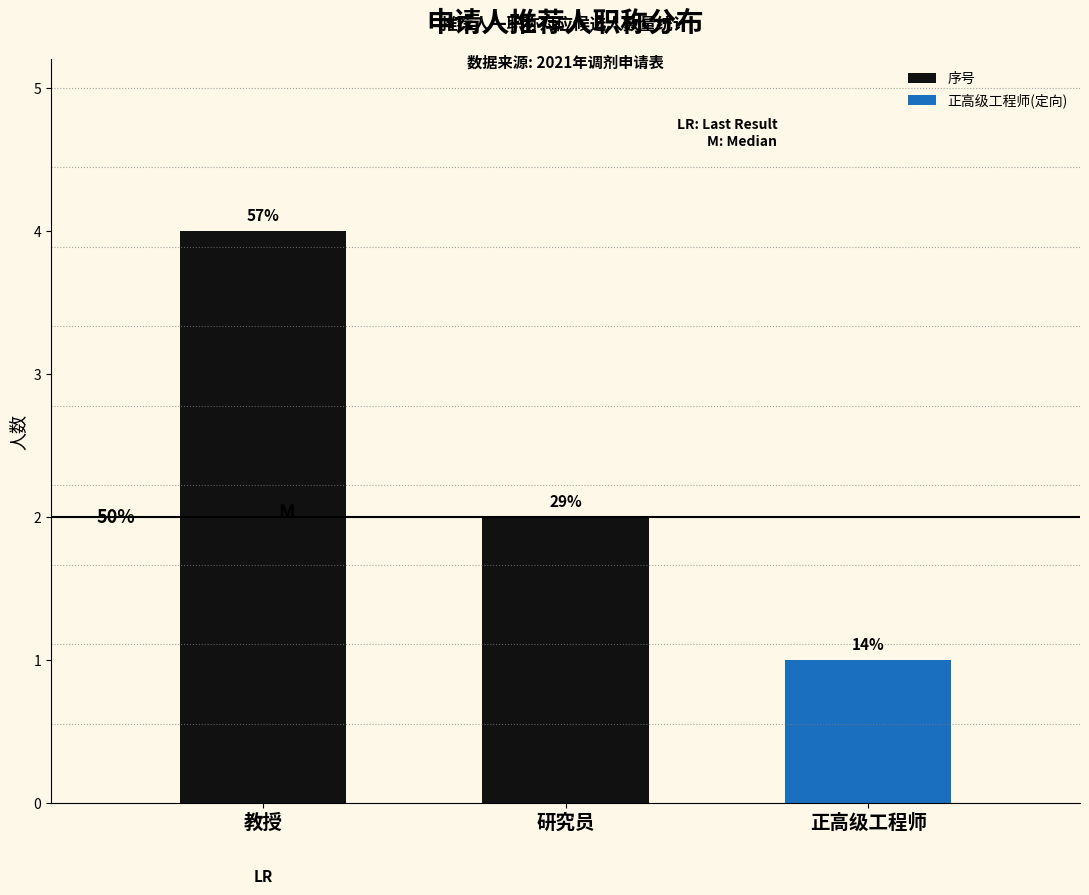

What is the average value?

2